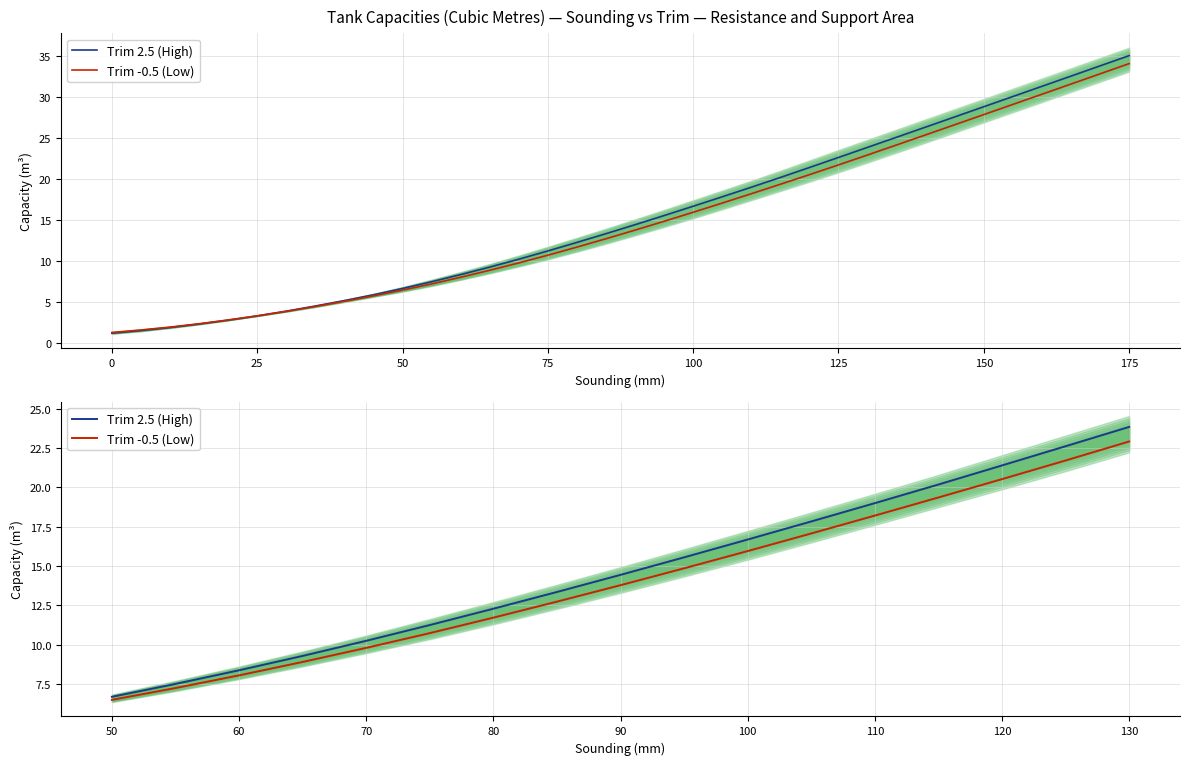

List the series in order of their overall mean, lowest first.

Trim -0.5 (Low), Trim 2.5 (High)